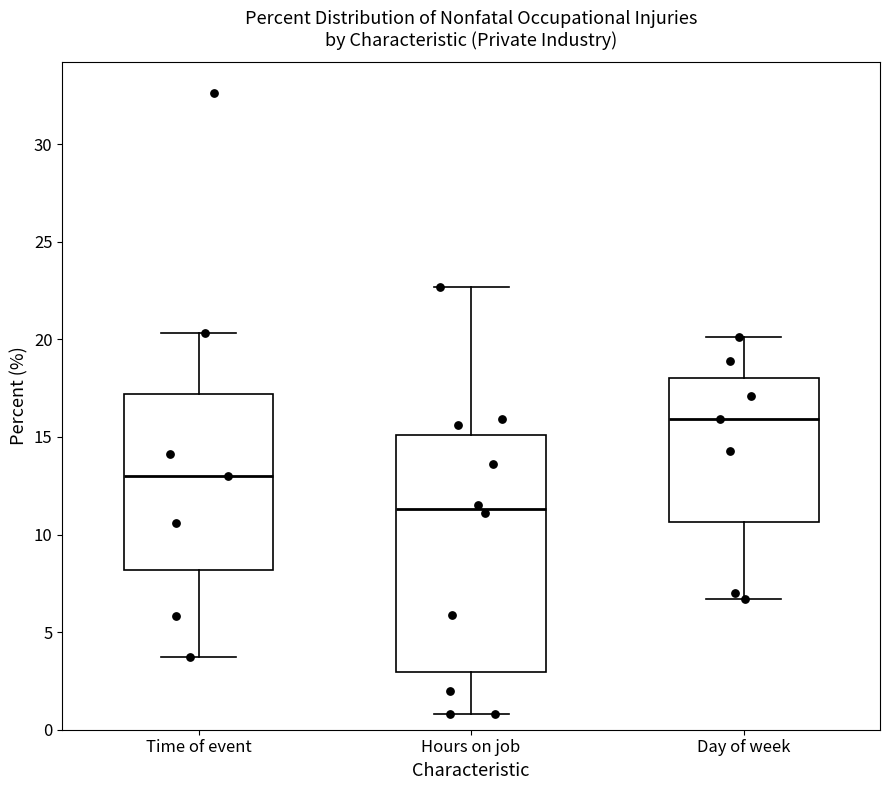

Which box is the tallest, from its lower edge to its upper edge?

Hours on job